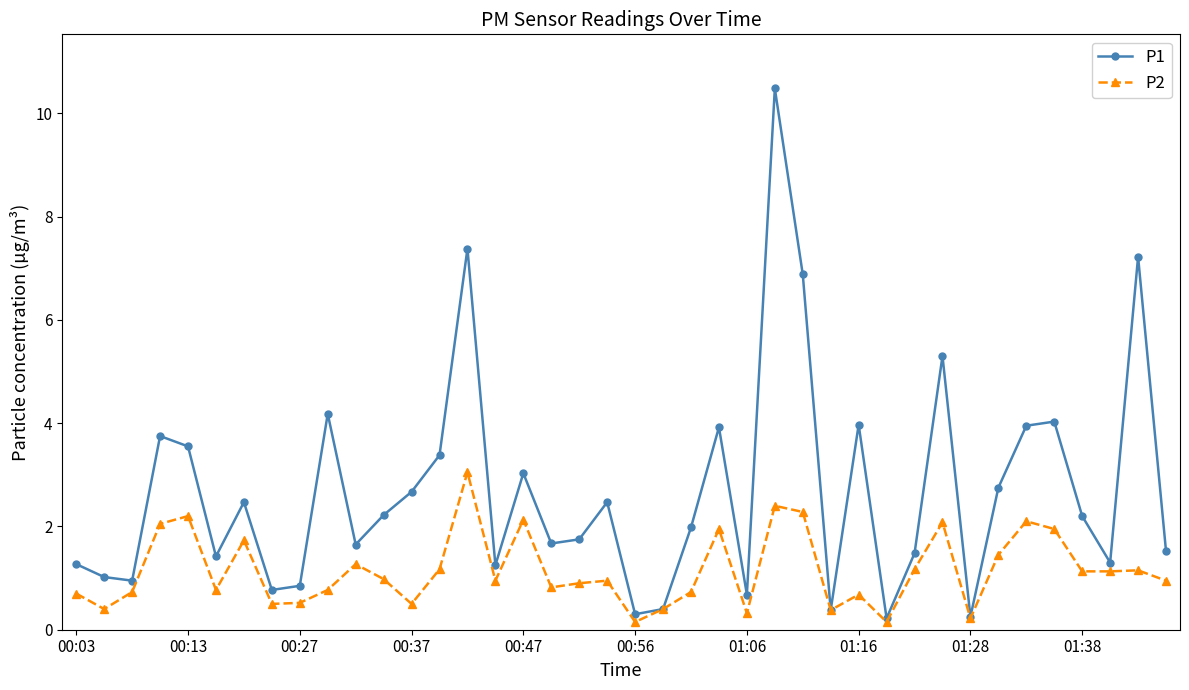

What are all the series names shown in the legend?

P1, P2